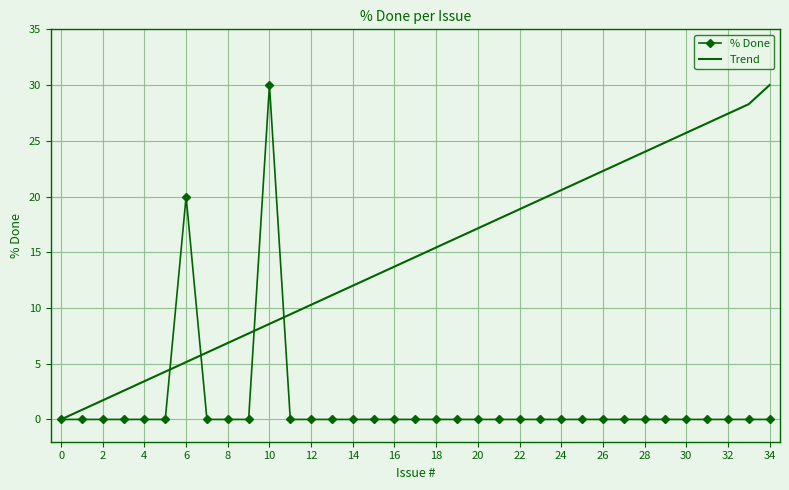

Which series has the largest total across all categories?

Trend